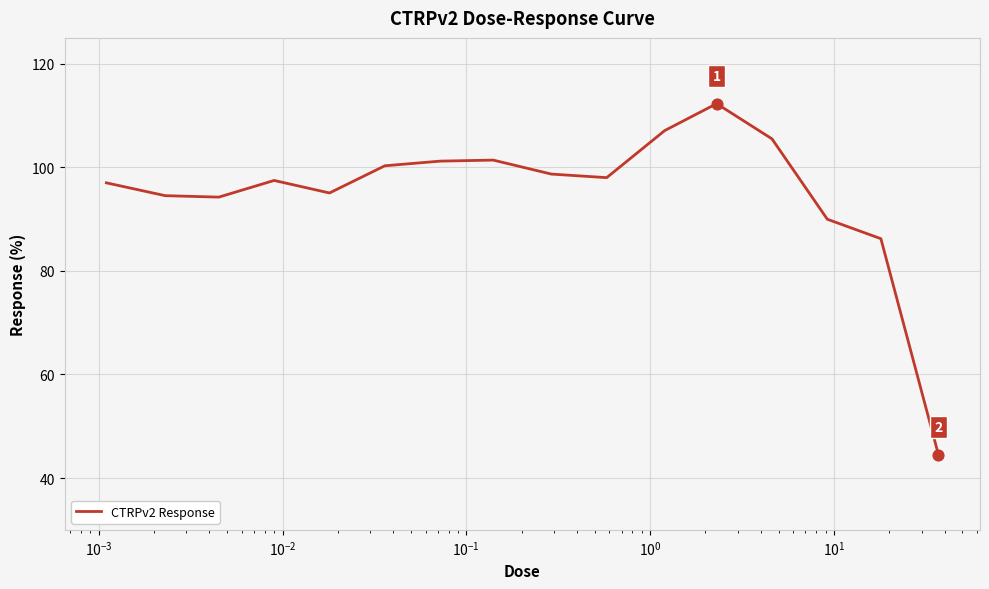

What is the difference between the maximum and minimum values?

67.8